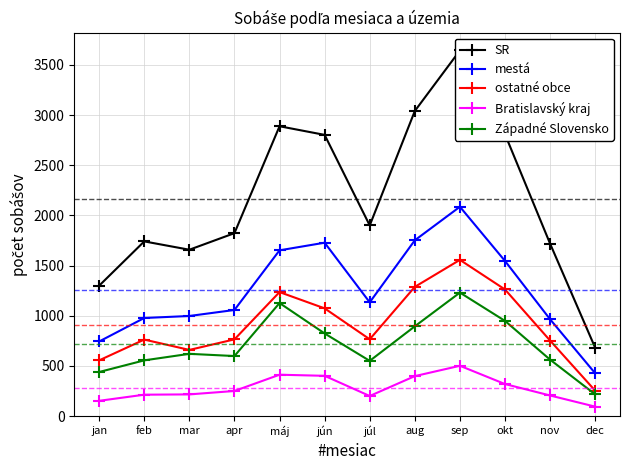

True or false: SR and mestá intersect in this chart.

False